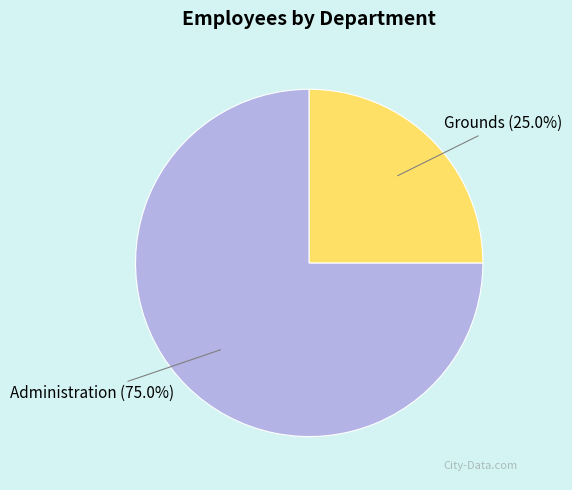

How many slices are in this pie chart?

2